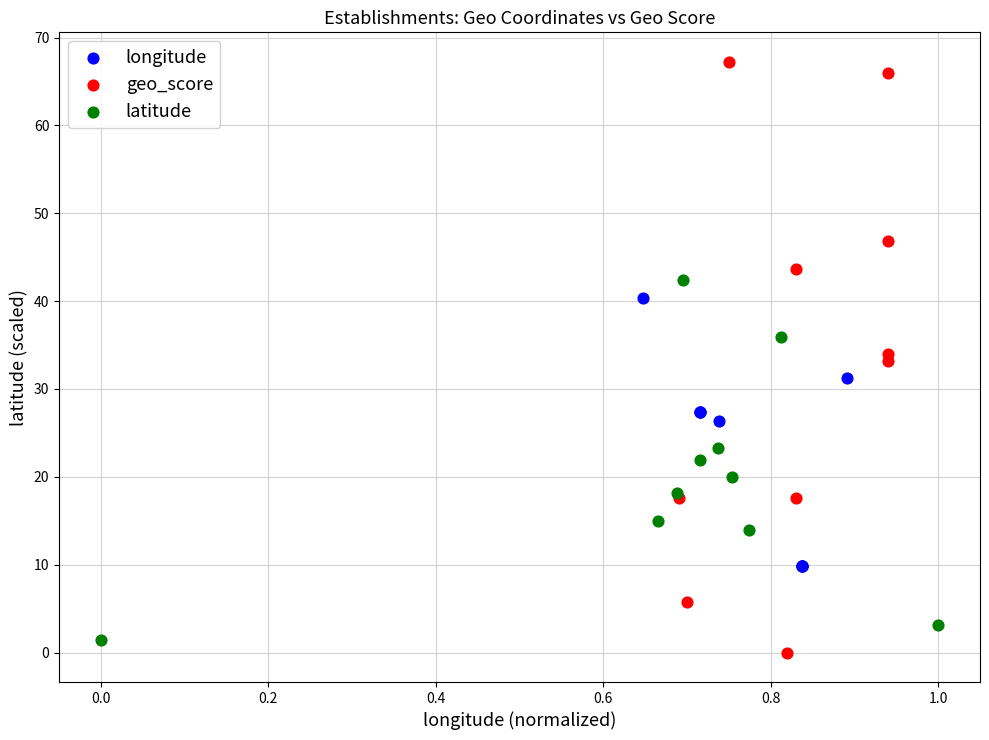

Which series reaches the maximum Y coordinate?

geo_score